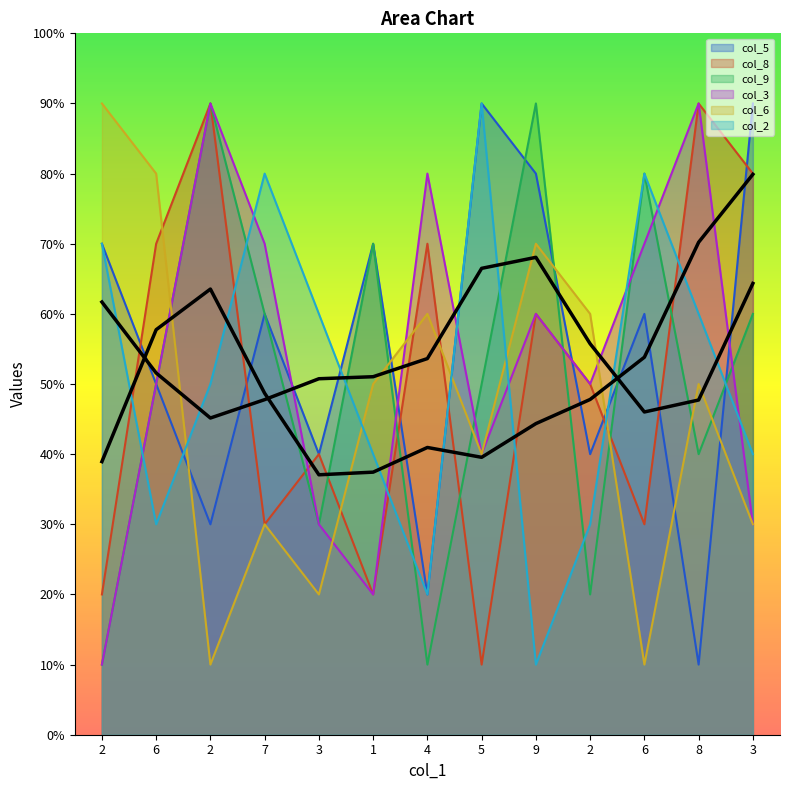

Which series has the widest spread of values?

col_5